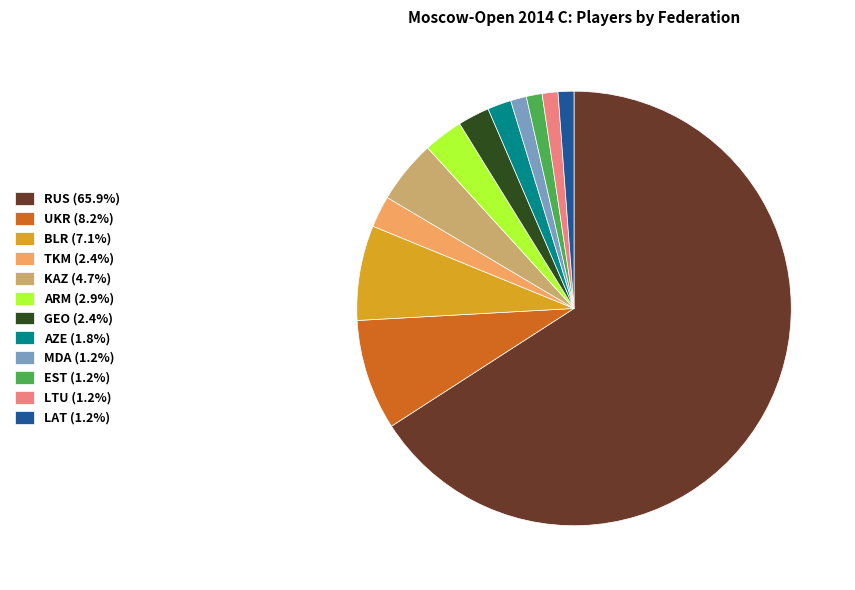

How many slices are in this pie chart?

12